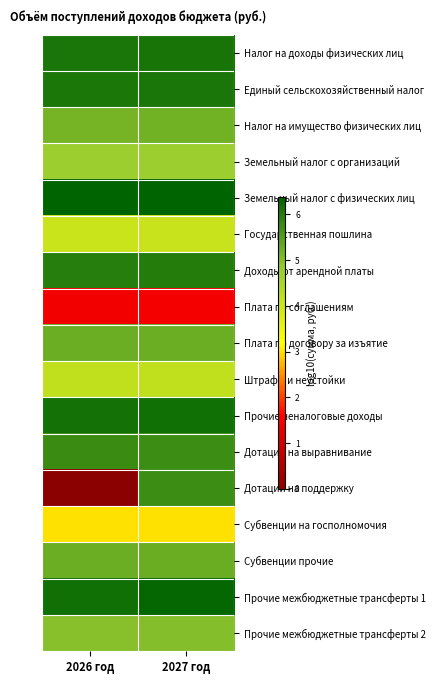

At how many categories does at least one series exceed 2?

2